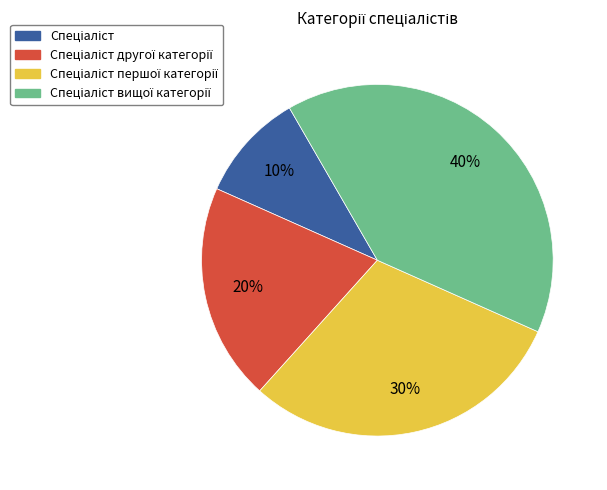

To the nearest percent, what is the average slice percentage?

25%